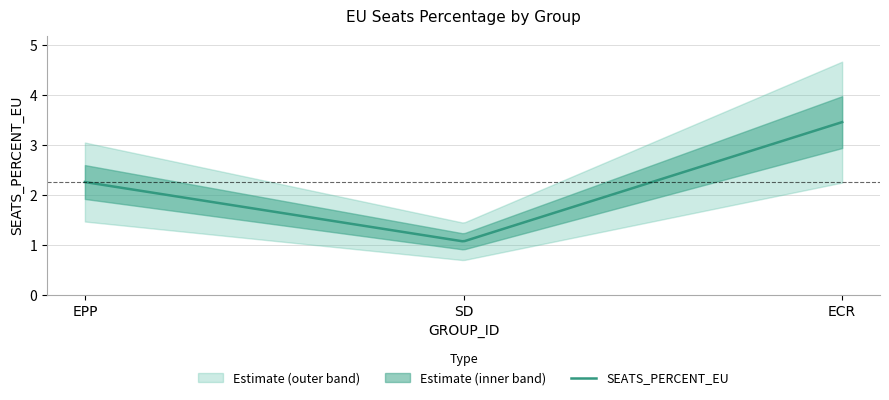

How many values are below 2?

1